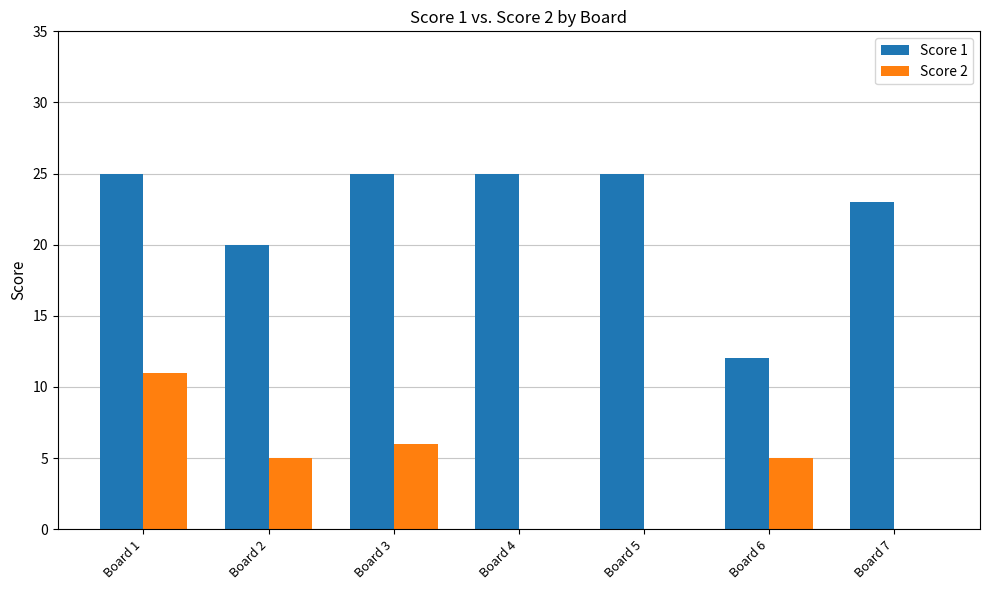

Does the chart contain stacked bars?

No